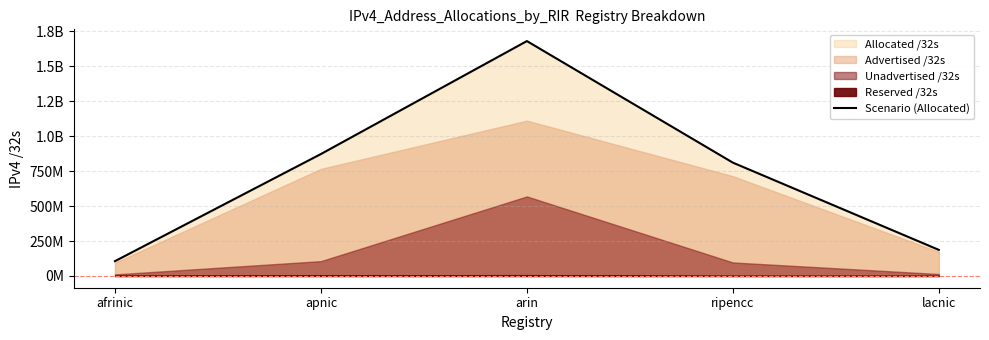

The chart shows a value of 872022016 at apnic. True or false?

True